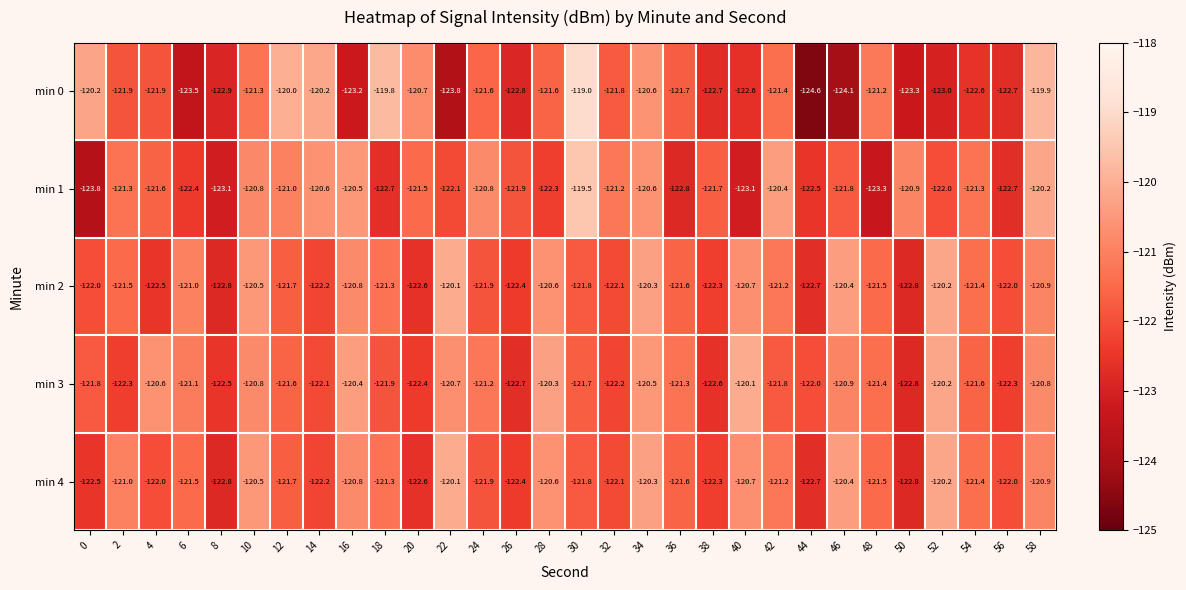

What is the difference between the second highest and second lowest values in the min 1 series?

3.1